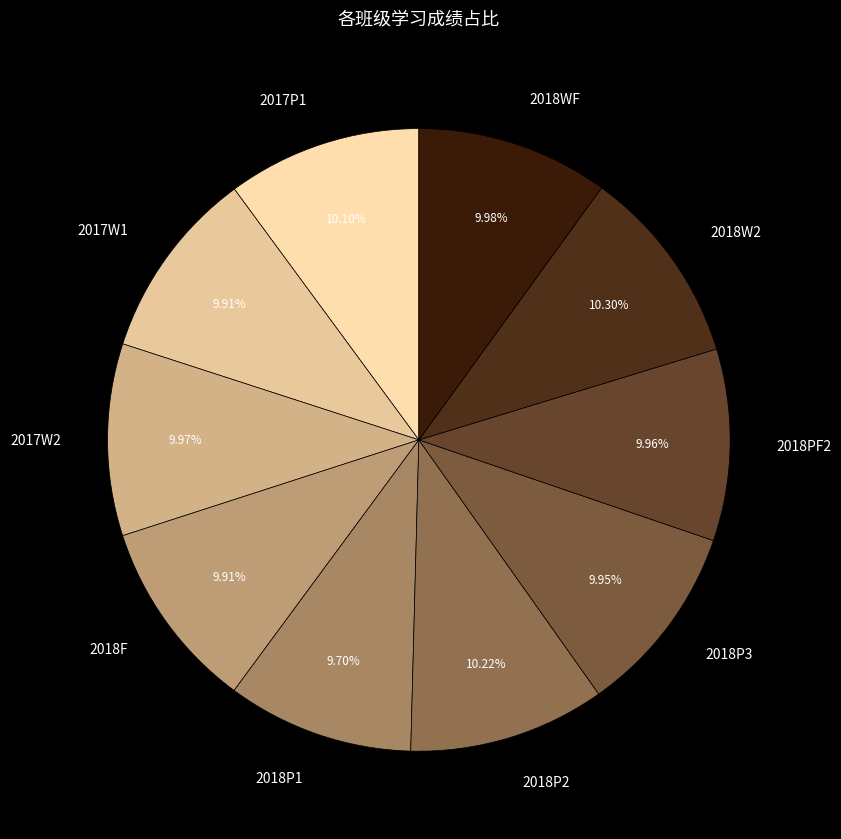

Combined, do 2018P1 and 2018PF2 account for over 50%?

No